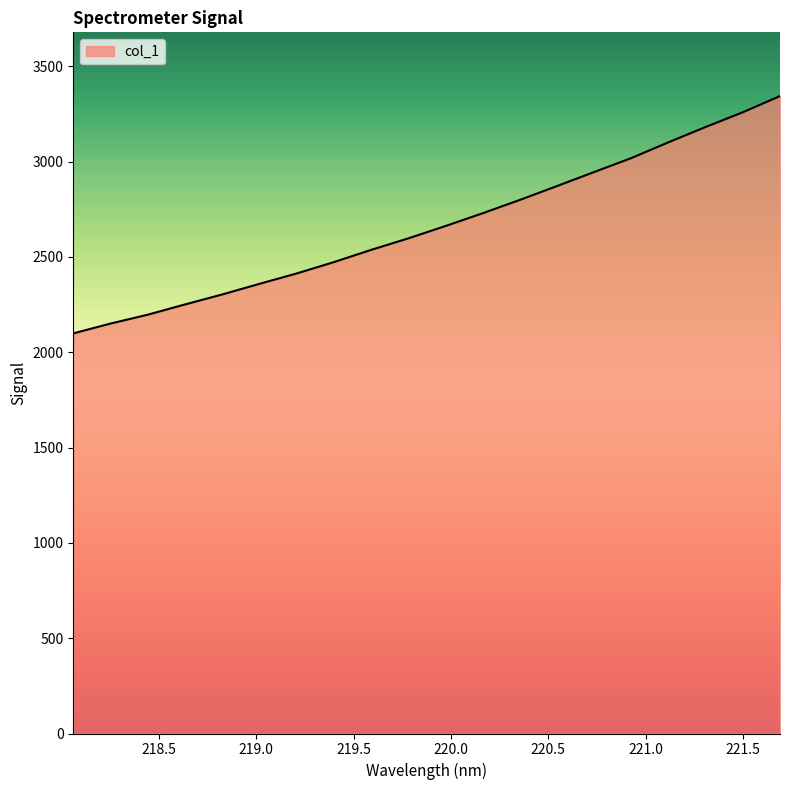

What is the greatest value displayed?

3344.1